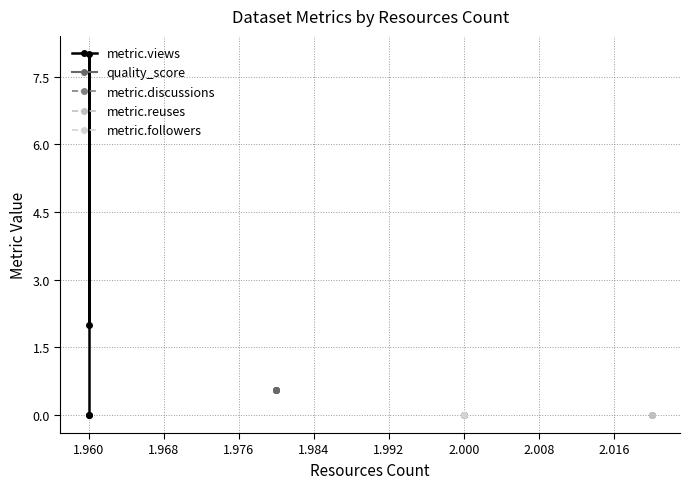

Which series has the largest total across all categories?

metric.views